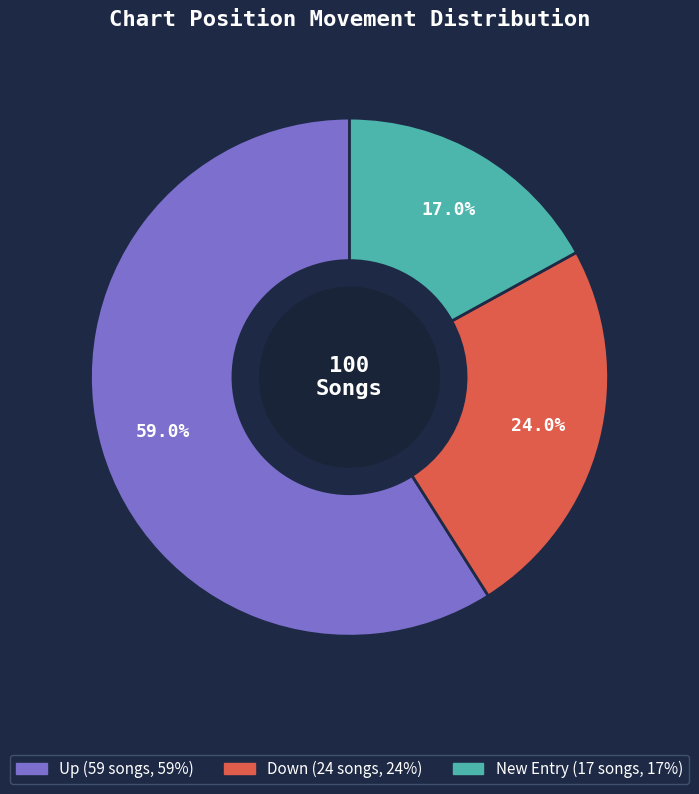

To the nearest percent, what is the difference between the largest and smallest slice percentages?

42%